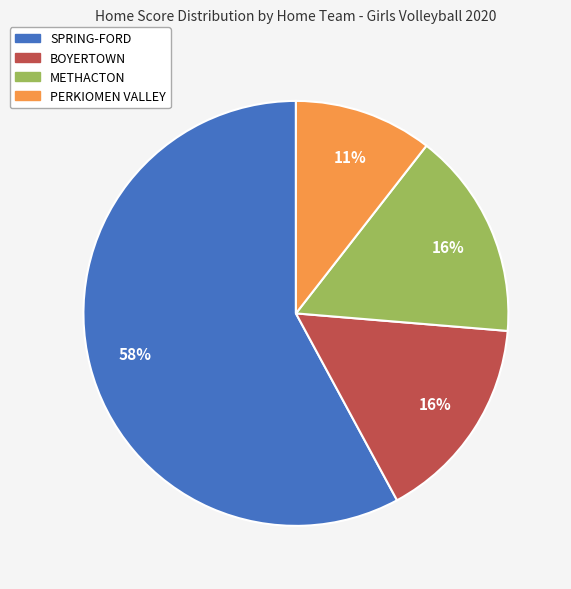

Between METHACTON and PERKIOMEN VALLEY, which is larger?

METHACTON